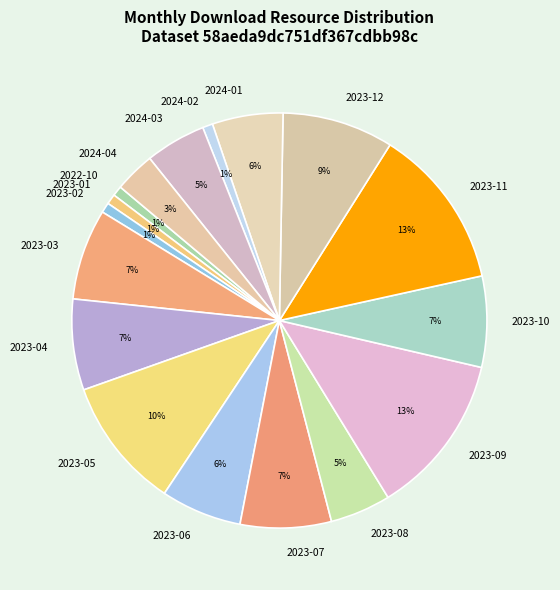

To the nearest percent, what percentage of the pie is 2023-01?

1%